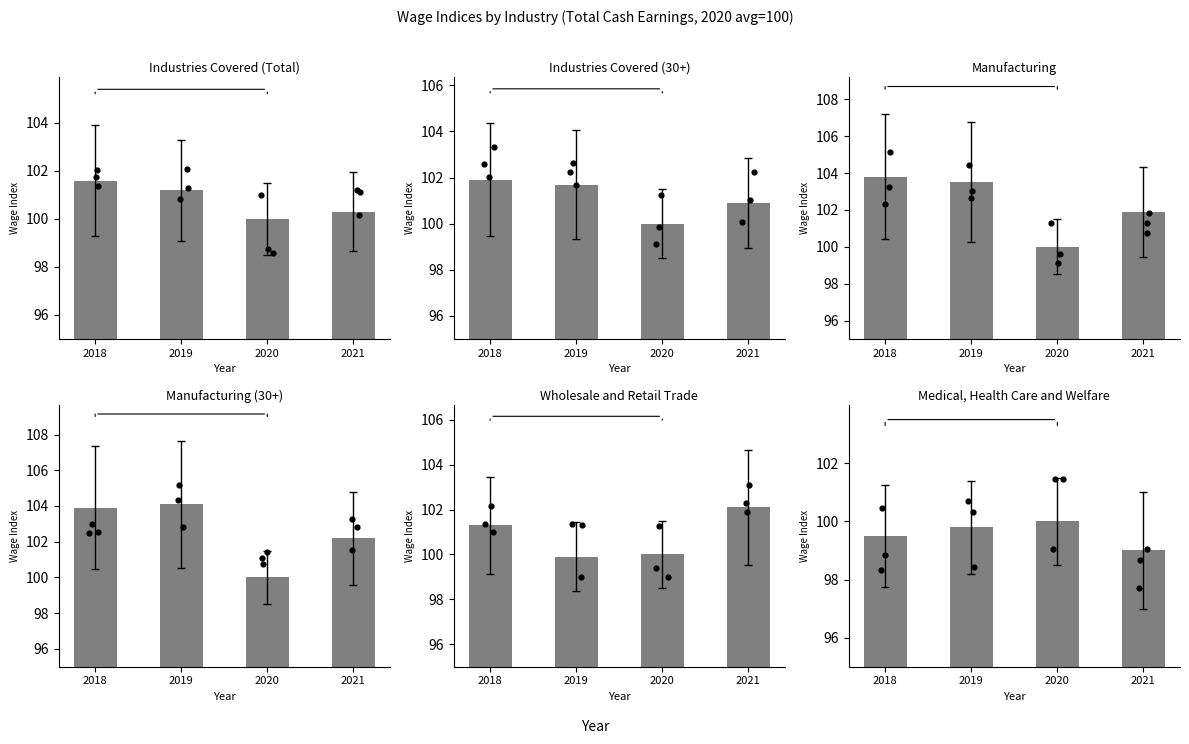

What are all the series names shown in the legend?

Industries Covered (Total), Industries Covered (30+), Manufacturing, Manufacturing (30+), Wholesale and Retail Trade, Medical, Health Care and Welfare